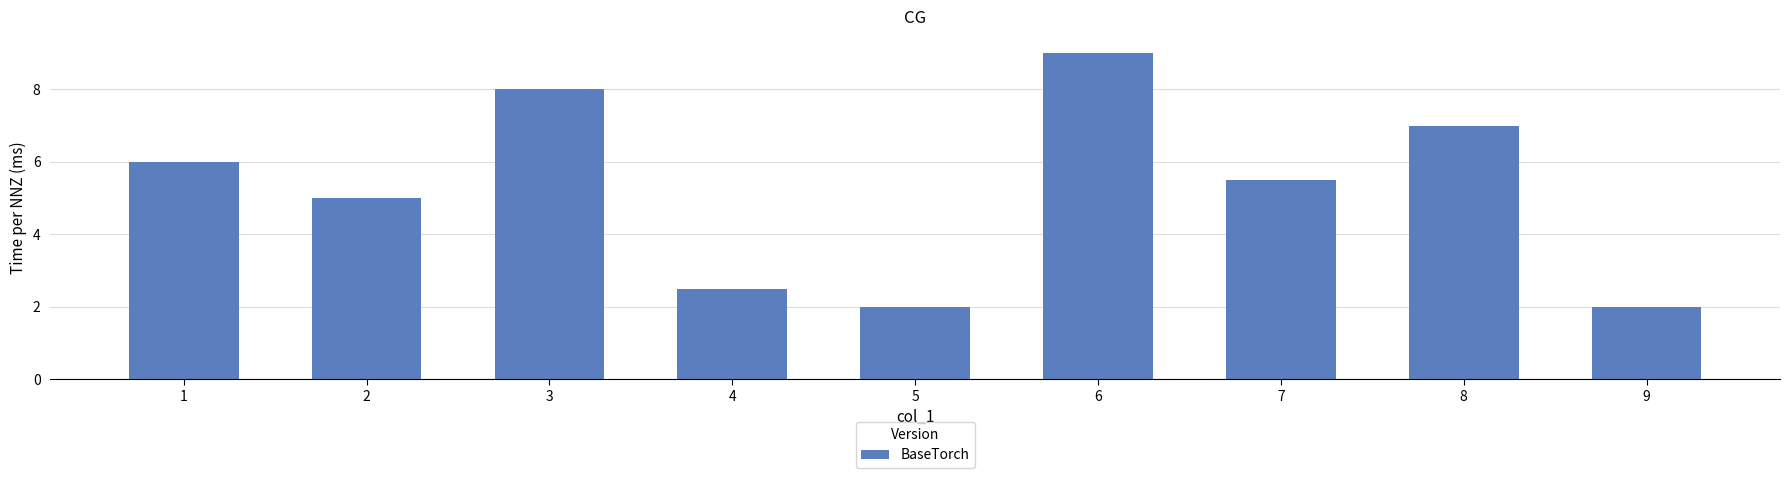

What is the change in value from 2 to 9?

-3.0